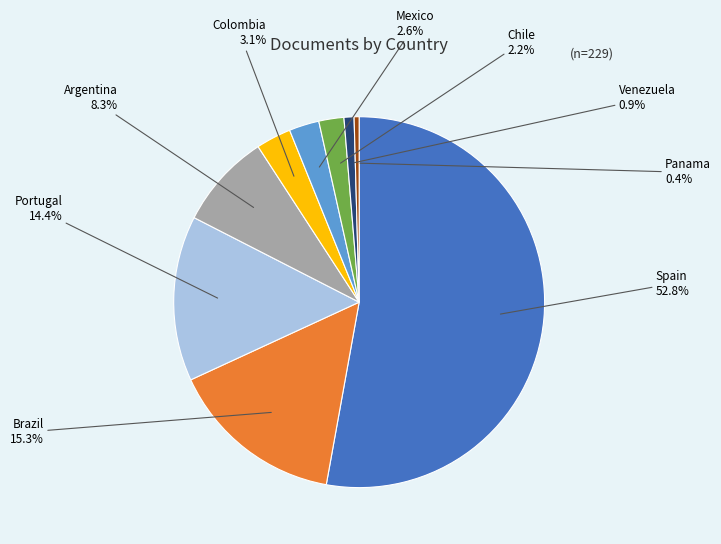

Is there any slice that represents more than half of the pie?

Yes